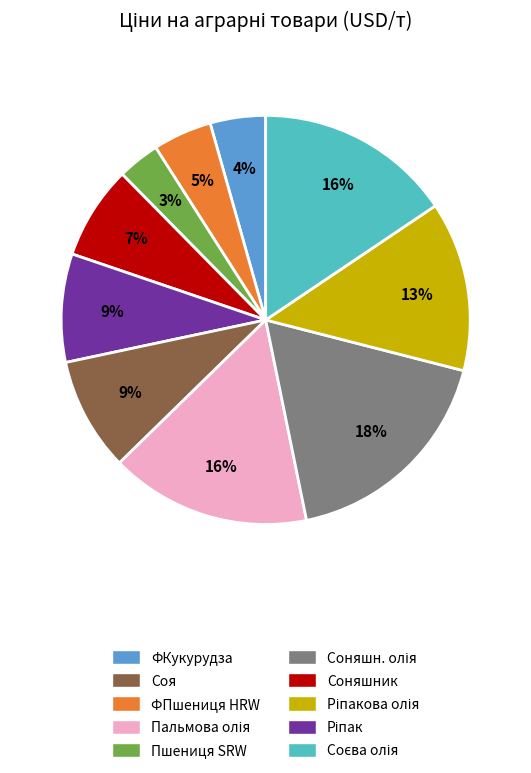

Is there a majority slice in this chart?

No